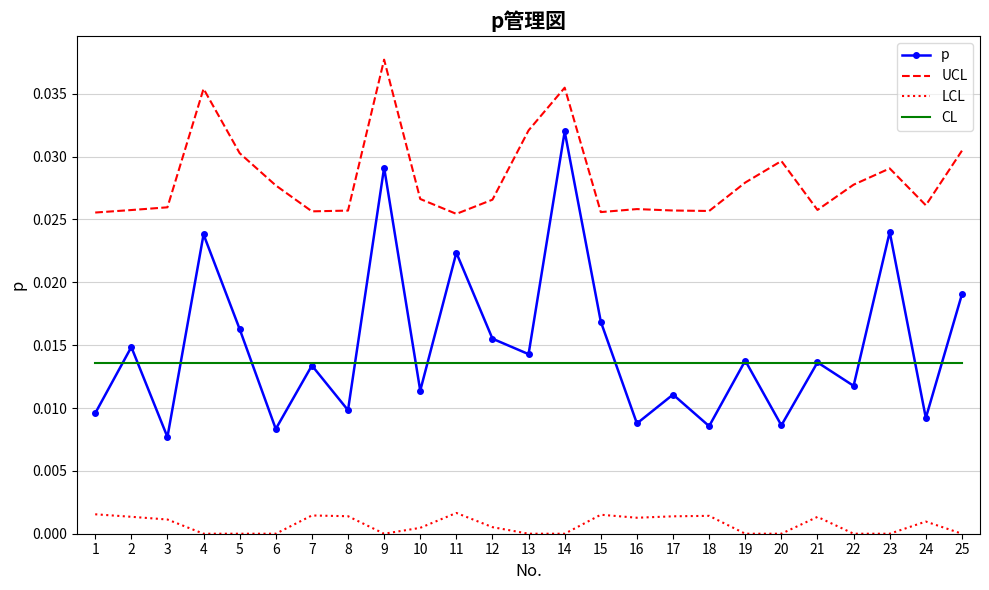

True or false: UCL has a value of 0.0 at 18.

True